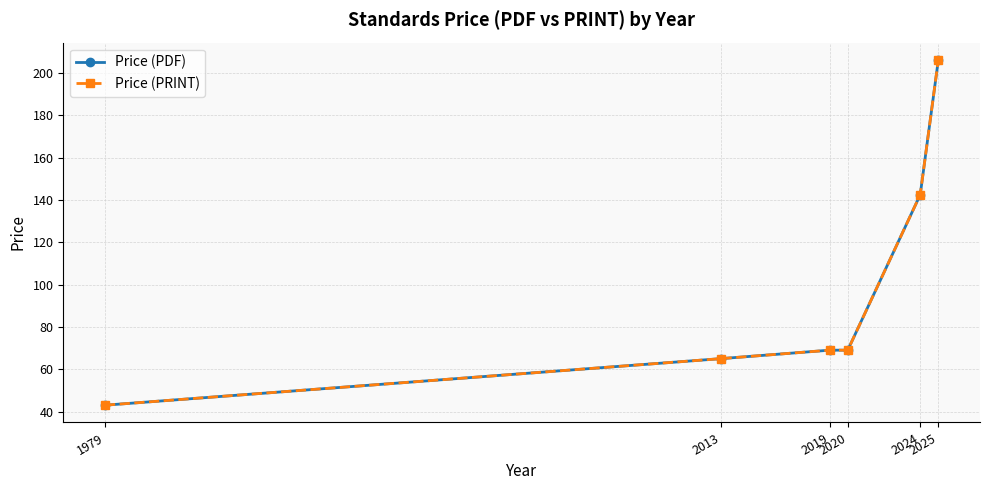

Is this an area chart (filled region under the line)?

No